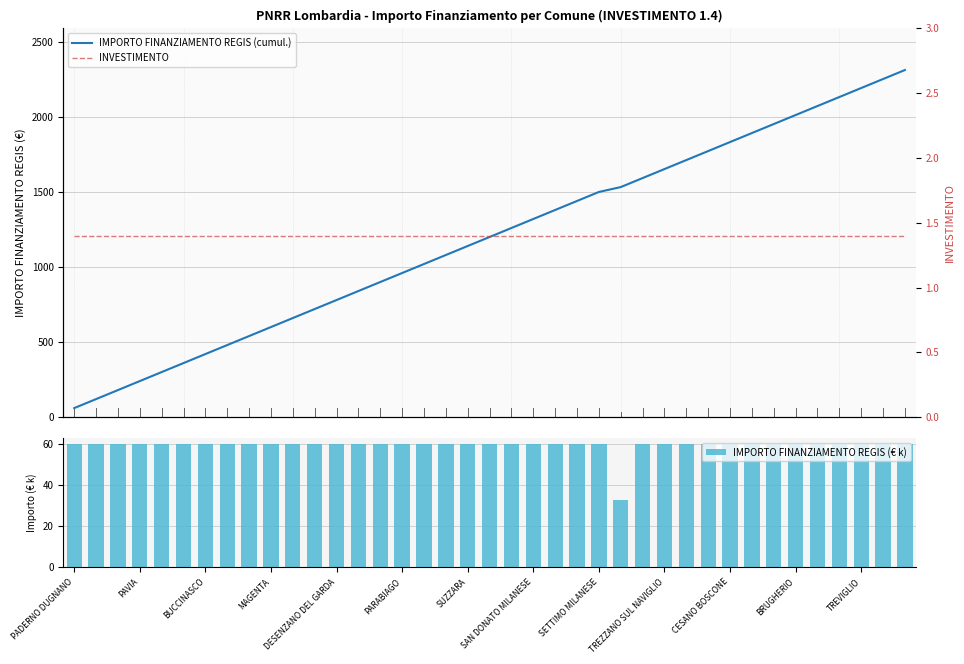

Between 13 and 15, which is larger?

13